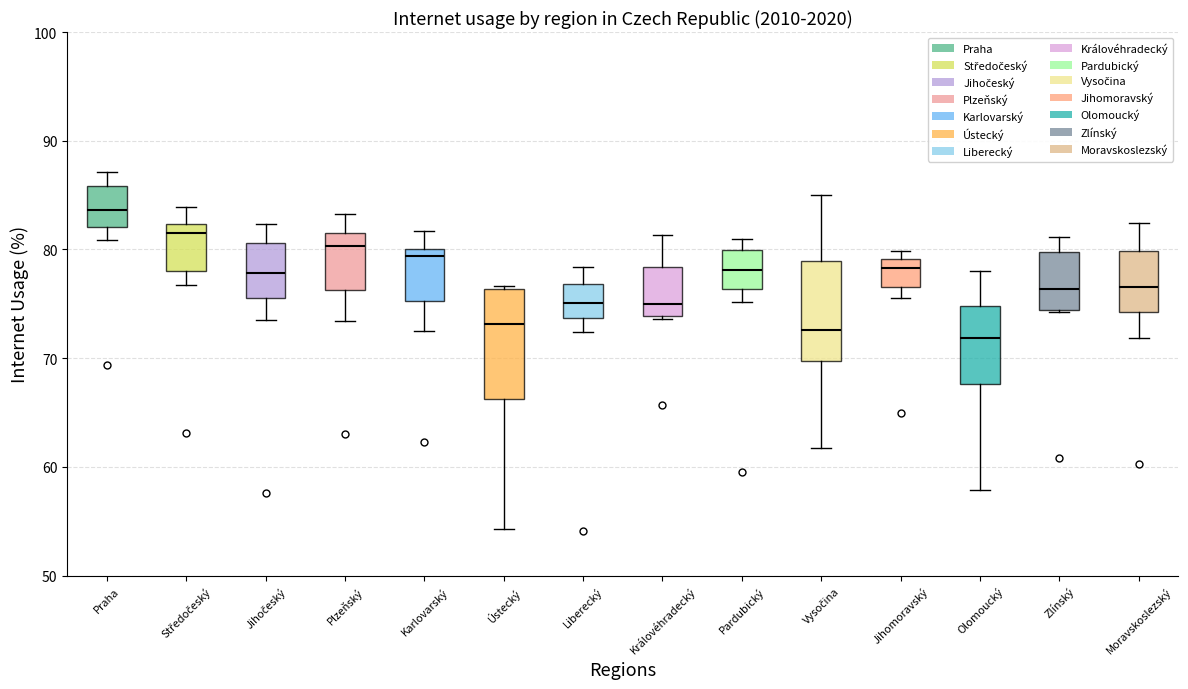

Which box's median line is the highest?

Praha